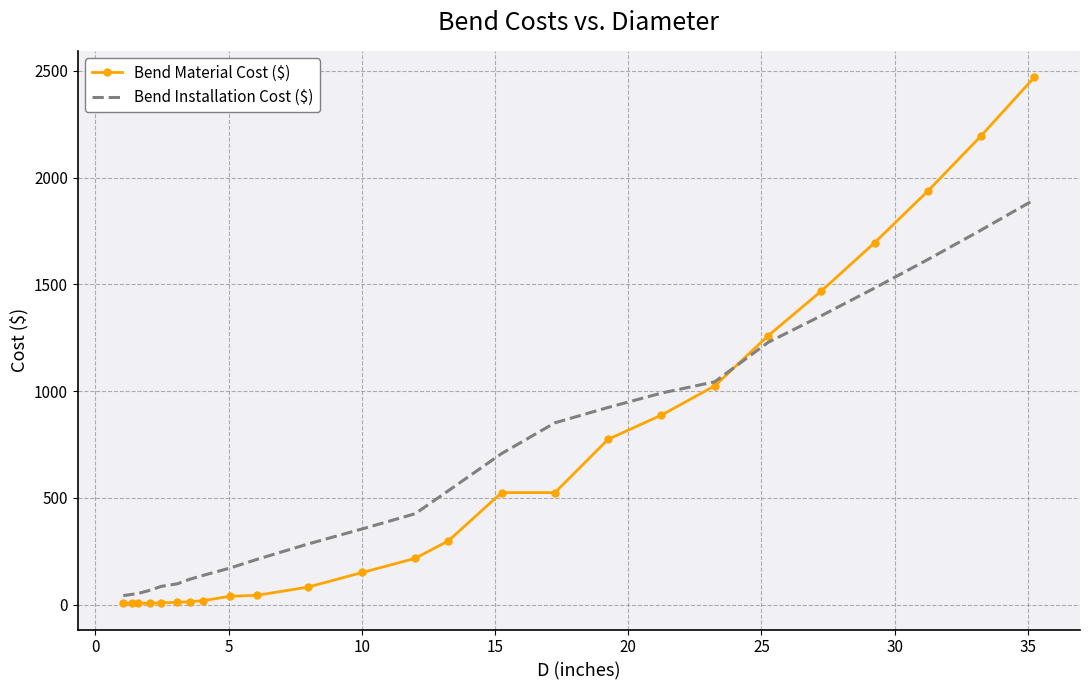

Which series has the largest range (max minus min)?

Bend Material Cost ($)